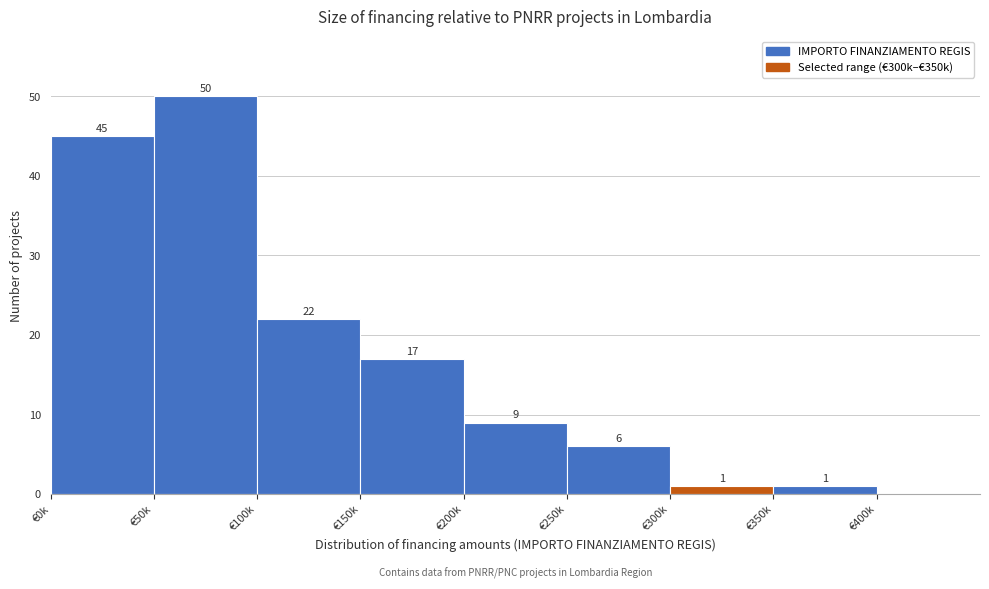

Reading right to left, transcribe all the data shown in this chart.

€400k=0	€350k=1	€300k=1	€250k=6	€200k=9	€150k=17	€100k=22	€50k=50	€0k=45